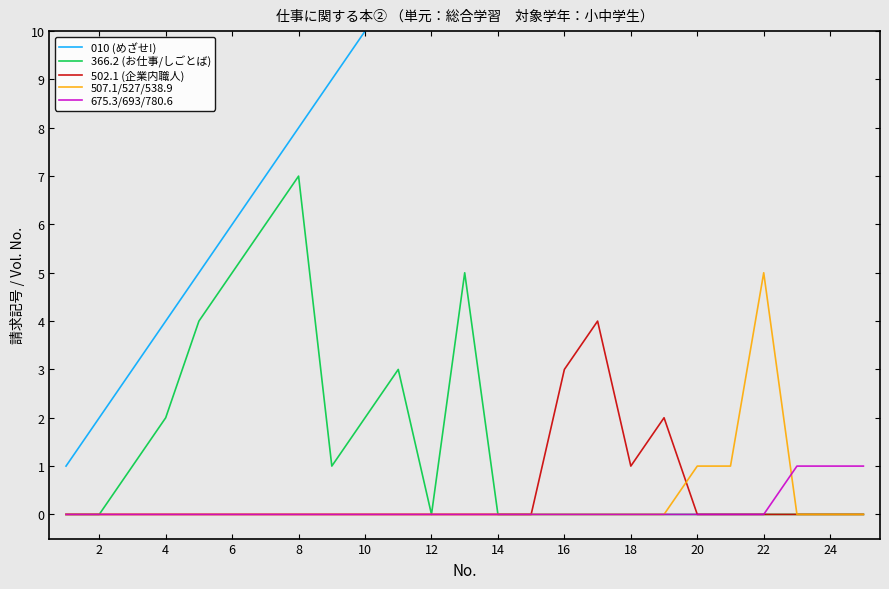

Which series has the largest range (max minus min)?

010 (めざせ!)